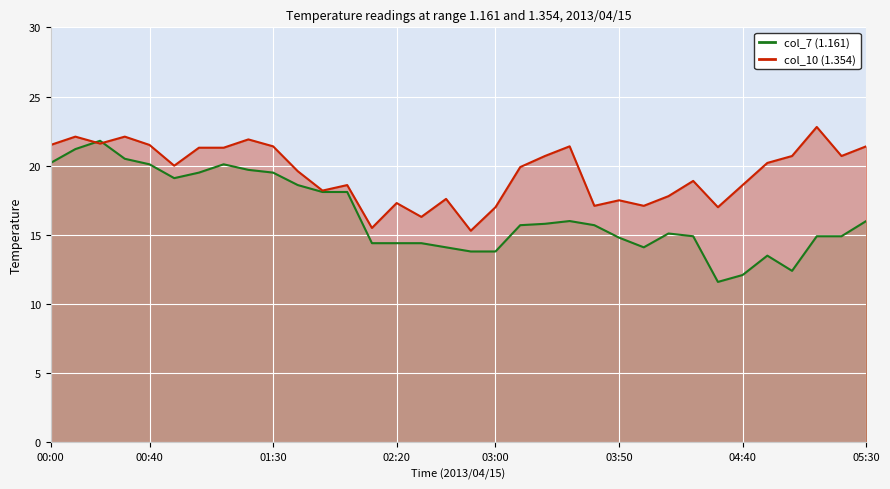

List the series in order of their peak value, highest first.

col_10 (1.354), col_7 (1.161)